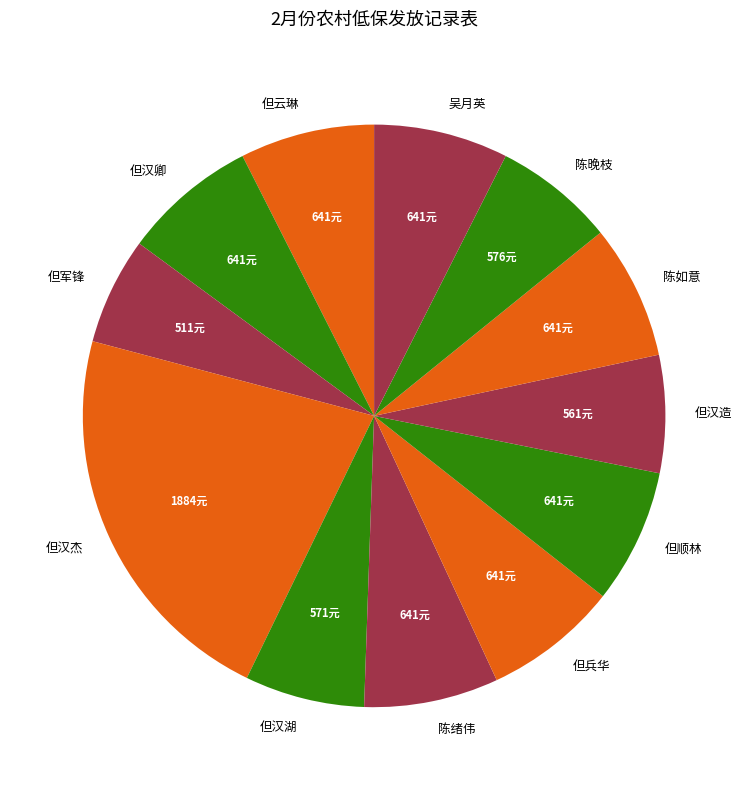

Is the sum of 陈晚枝 and 吴月英 greater than half?

No